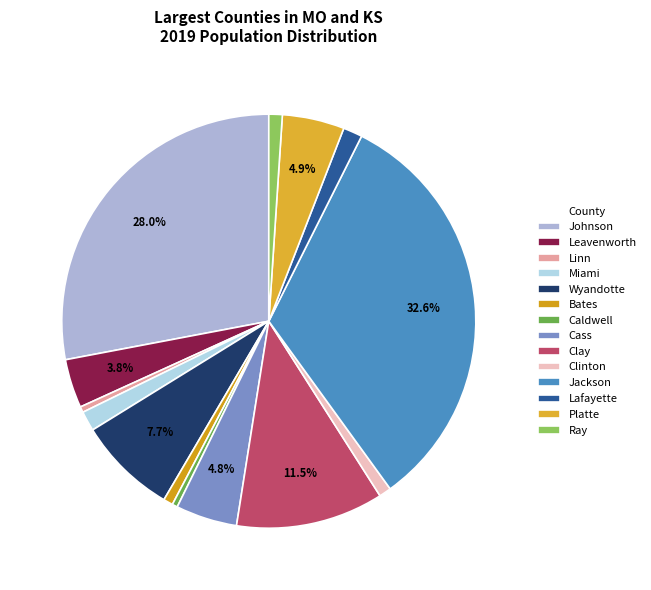

To the nearest percent, what is the difference between the largest and smallest slice percentages?

32%